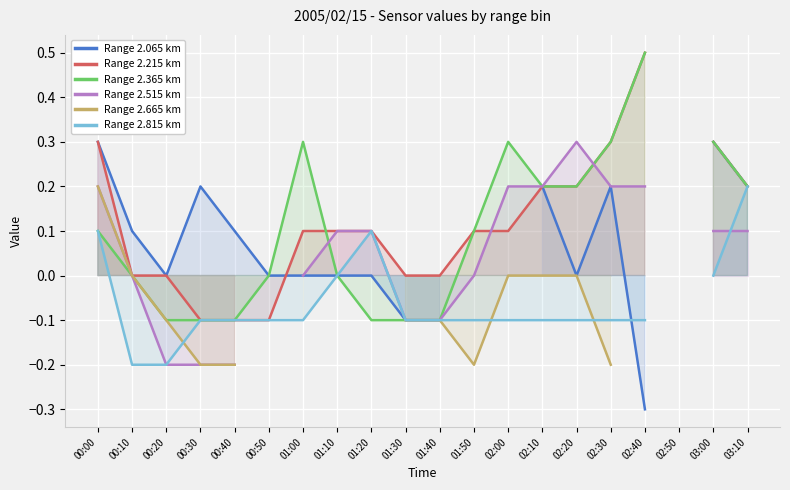

How many data points in Range 2.065 km are above 0?

8